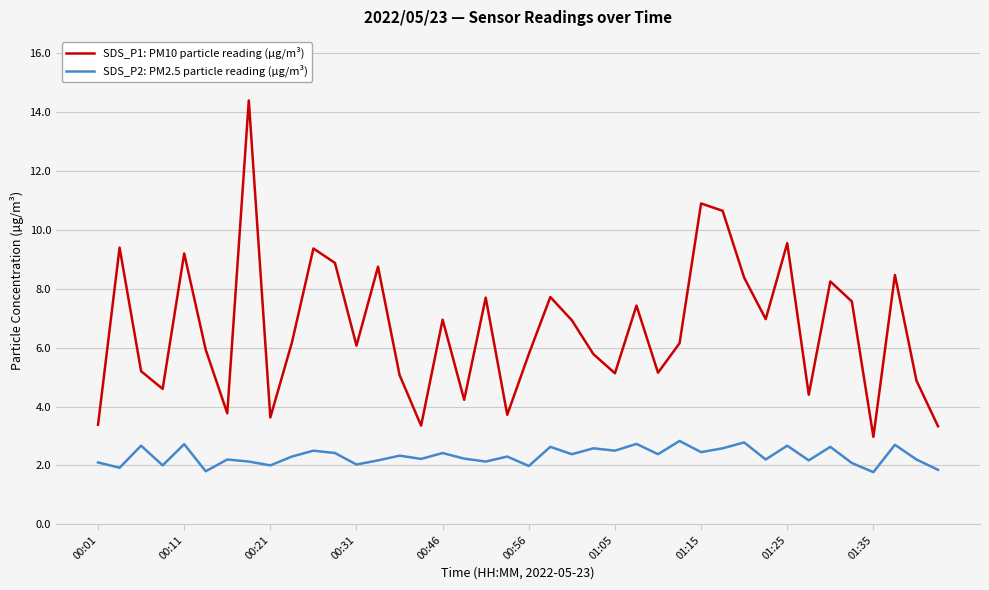

What is the difference between the maximum and minimum values in the SDS_P1: PM10 particle reading (µg/m³) series?

11.4